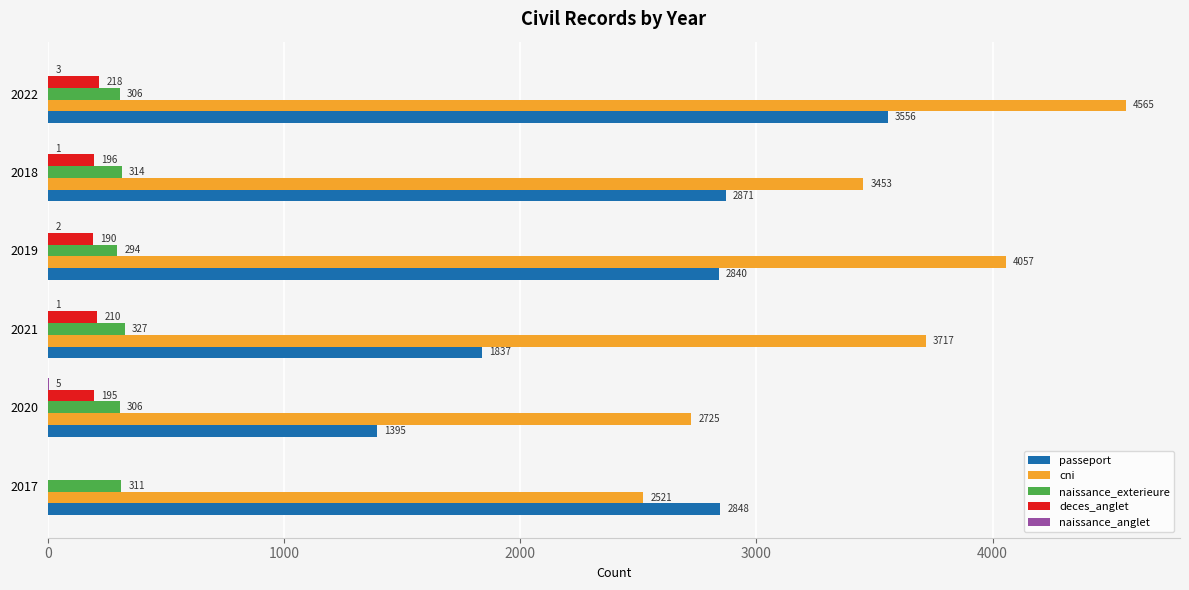

At which label does deces_anglet reach its peak?

2022